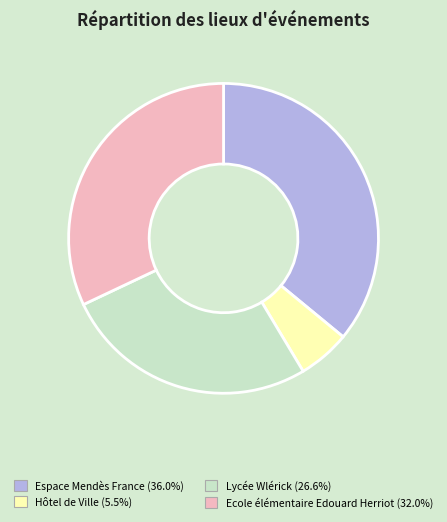

Rank the categories by value from highest to lowest.

Espace Mendès France, Ecole élémentaire Edouard Herriot, Lycée Wlérick, Hôtel de Ville